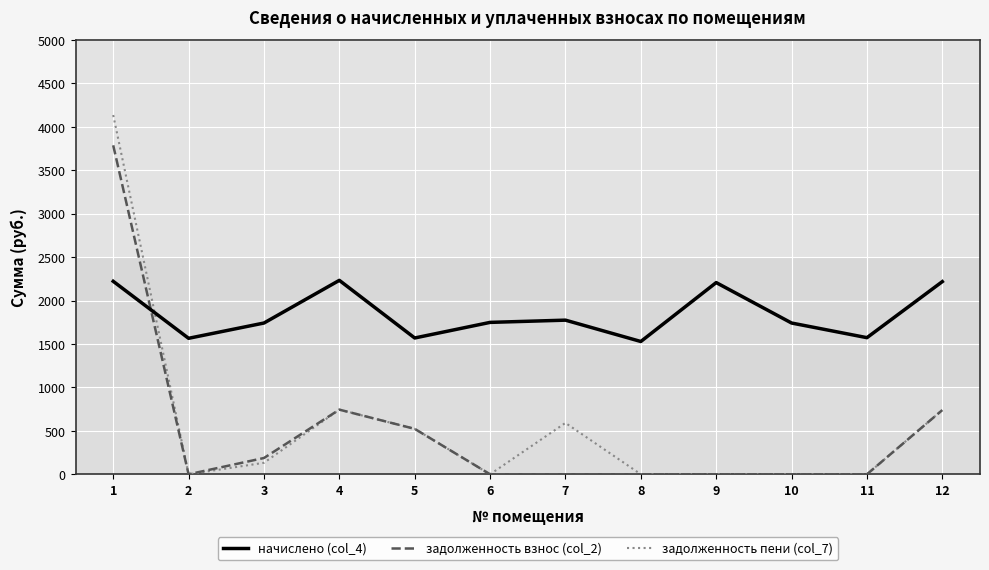

Is it true that начислено (col_4) equals 1741.3 at 3?

True